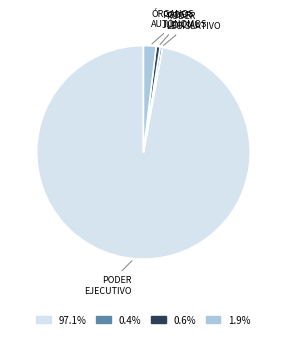

How many slices are in this pie chart?

4